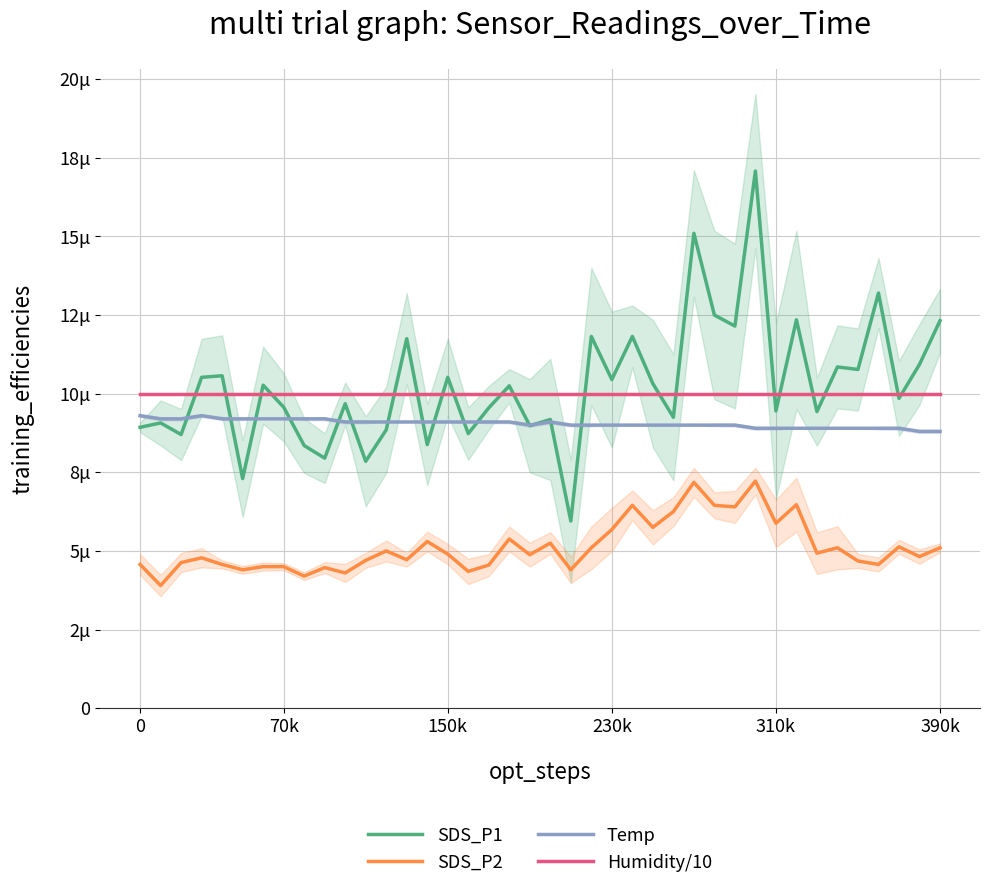

Is this an area chart (filled region under the line)?

No